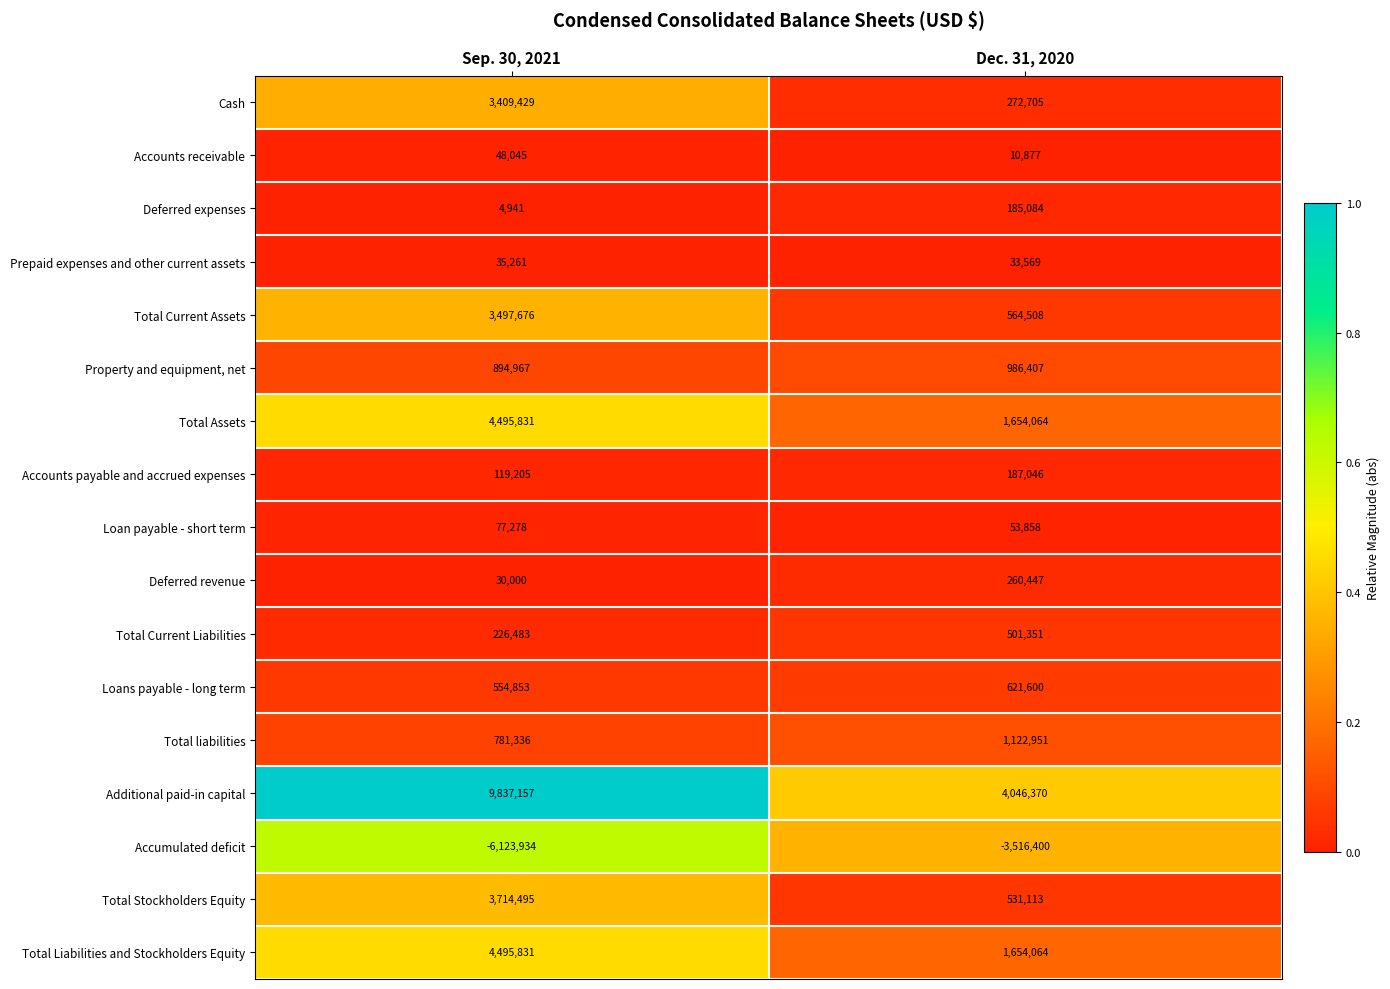

The value of Total Liabilities and Stockholders Equity at Dec. 31, 2020 is 1654064. True or false?

True